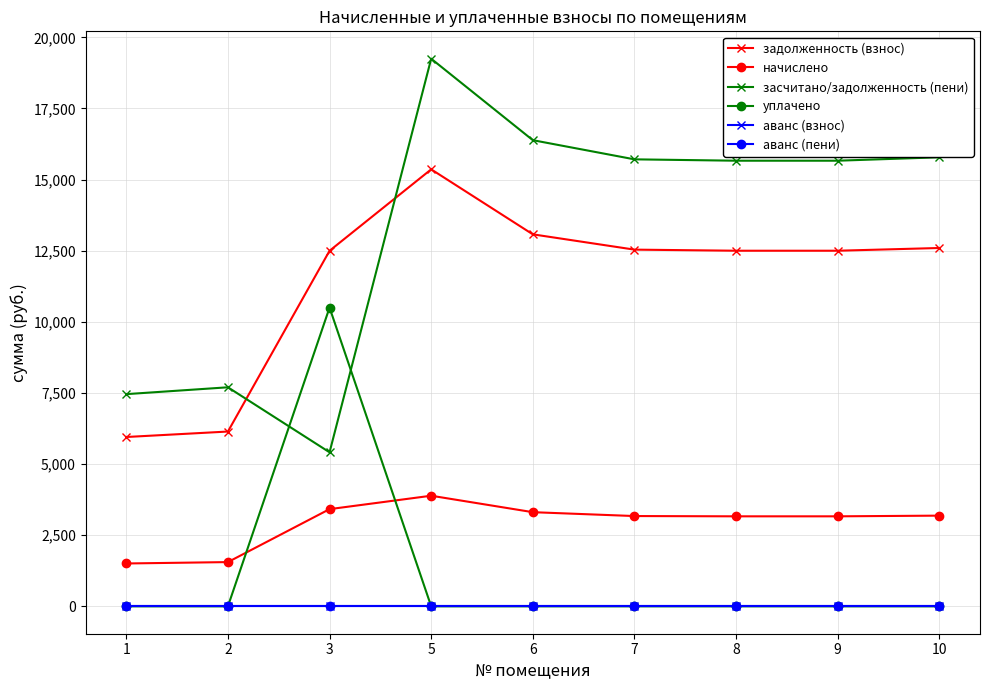

Is this an area chart (filled region under the line)?

No